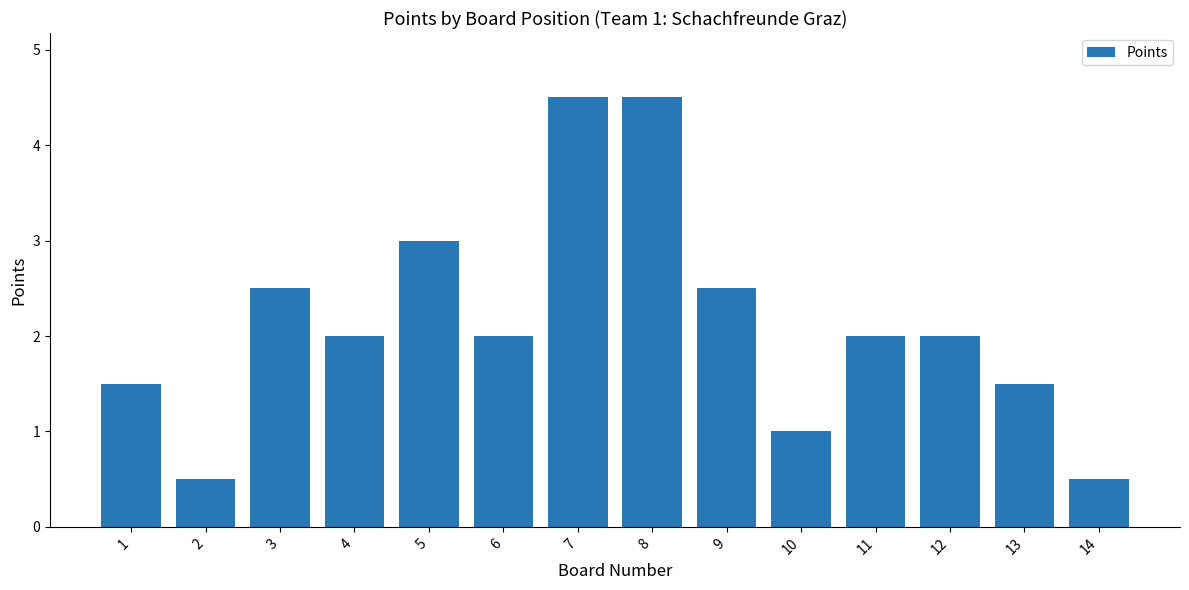

What is the smallest value displayed?

0.5